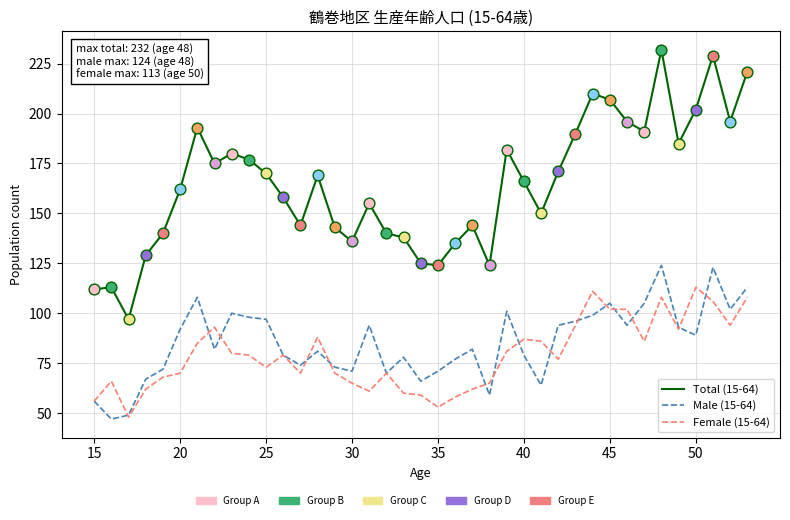

Which series has the largest total across all categories?

Total (15-64)